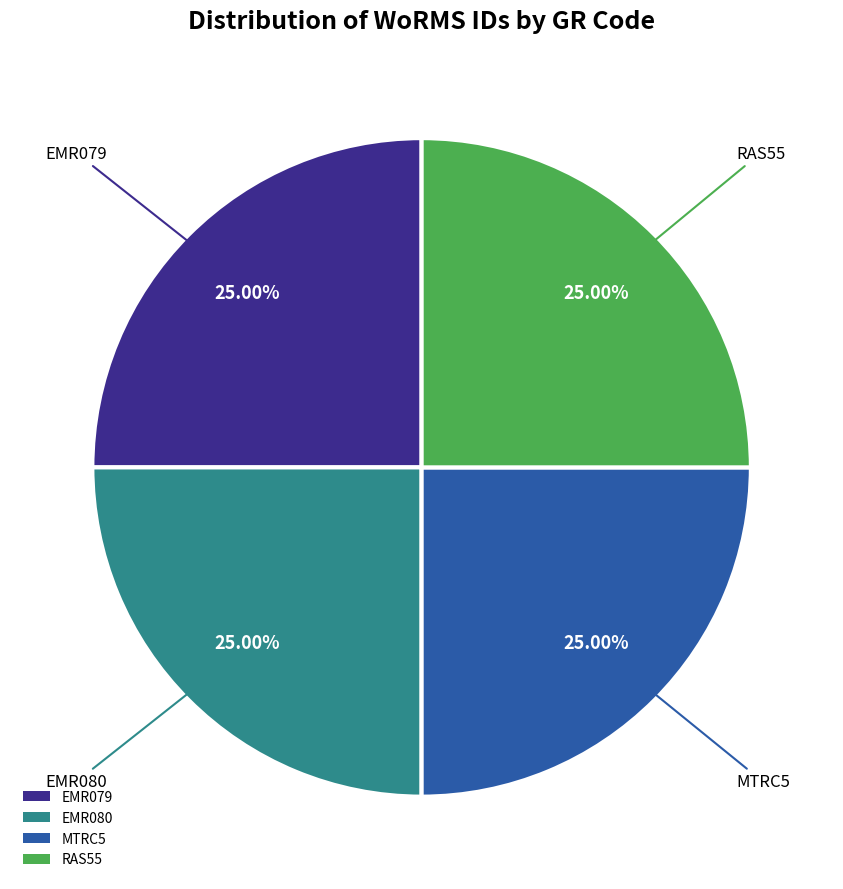

To the nearest percent, what percentage of the pie is EMR080?

25%